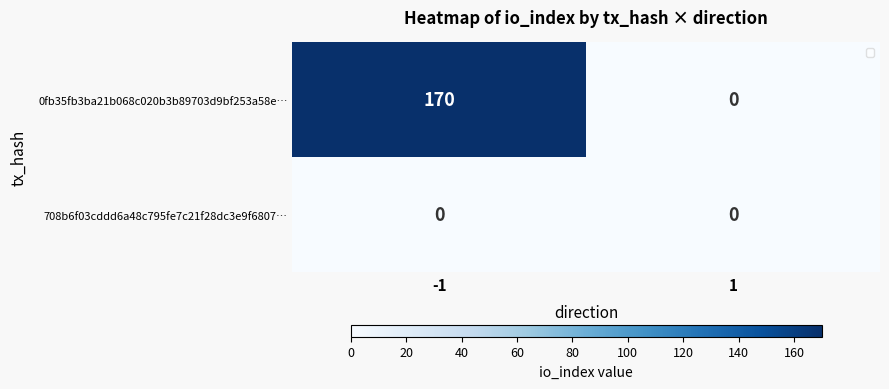

Which series has the largest total across all categories?

0fb35fb3ba21b068c020b3b89703d9bf253a58e…